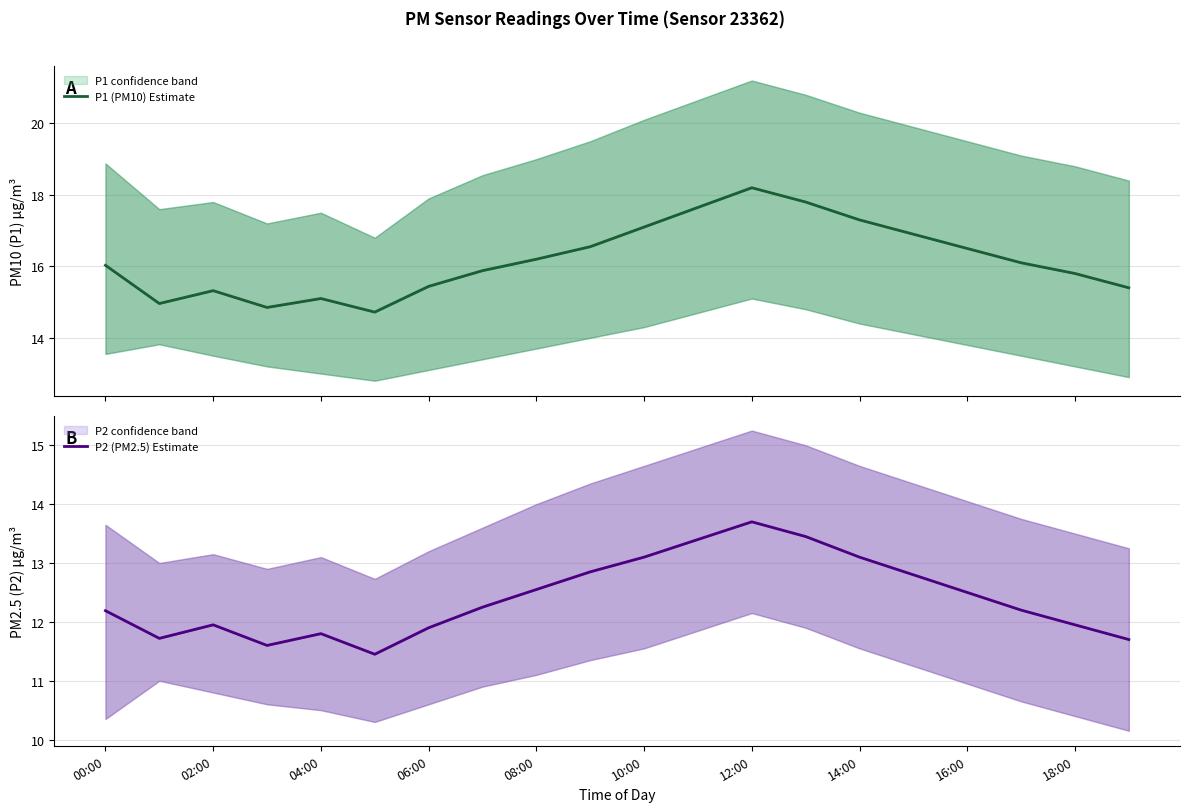

At 10:00, list the series in order from largest to smallest.

P1 (PM10) Estimate, P2 (PM2.5) Estimate